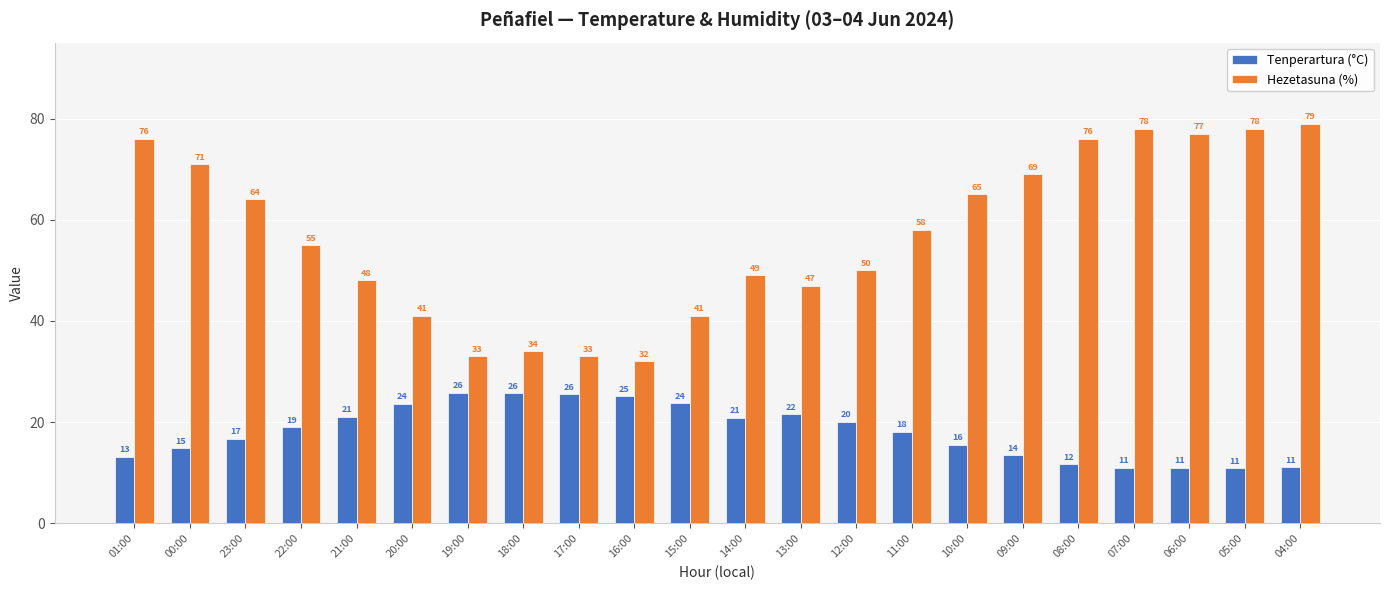

At which category is the sum across all series the highest?

04:00